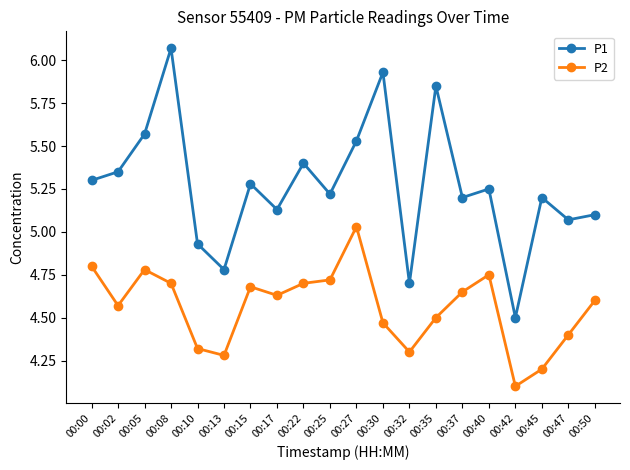

True or false: P1 and P2 cross at least once.

False